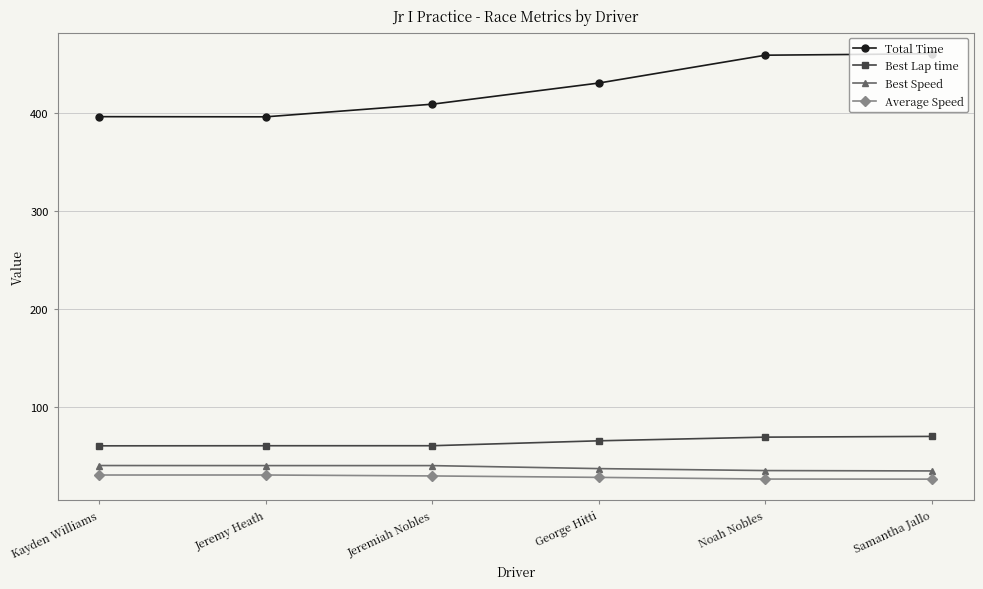

How many lines are shown in the chart?

4